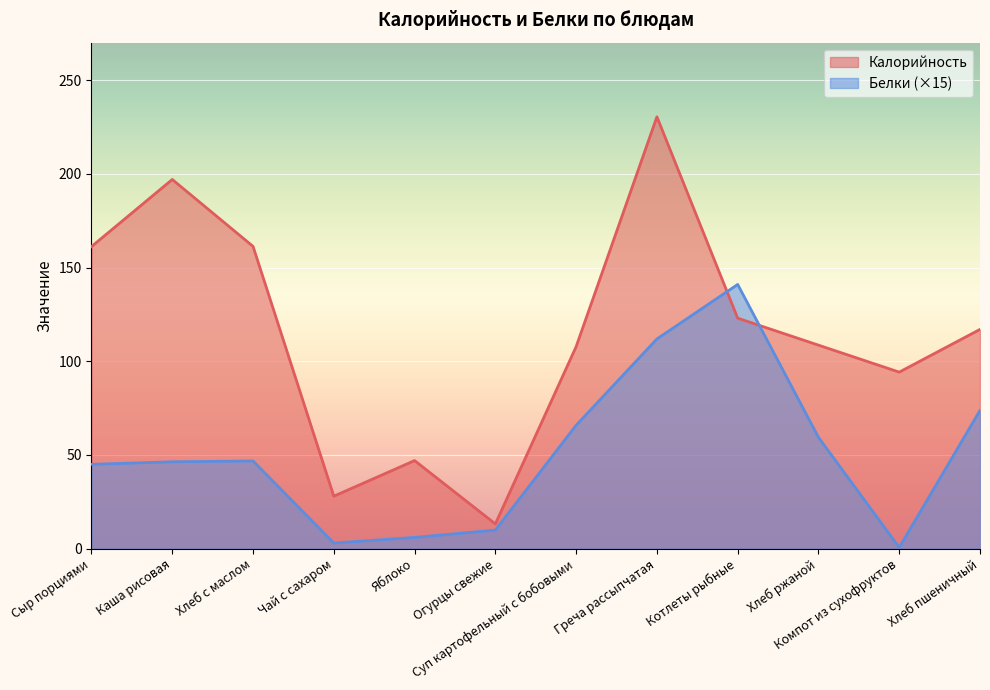

After their last crossing, which series has the higher values: Калорийность or Белки?

Калорийность